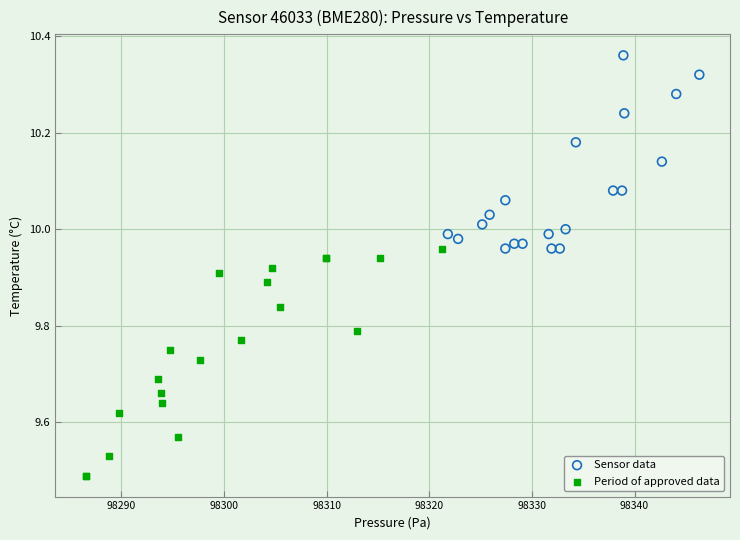

Which series has the largest Y range (max minus min)?

Period of approved data